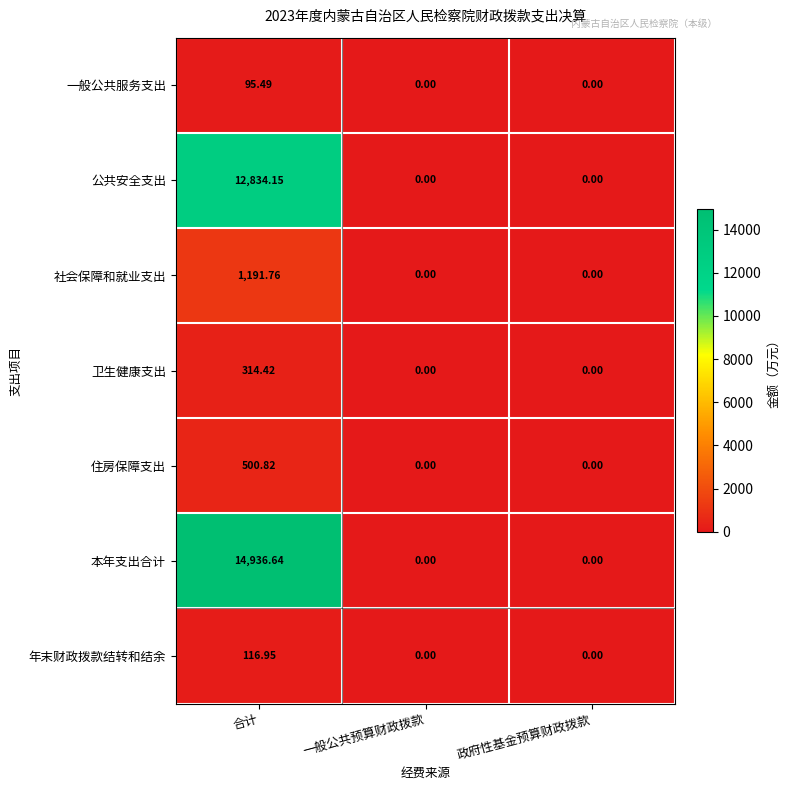

Which series changed the most between 合计 and 一般公共预算财政拨款?

本年支出合计